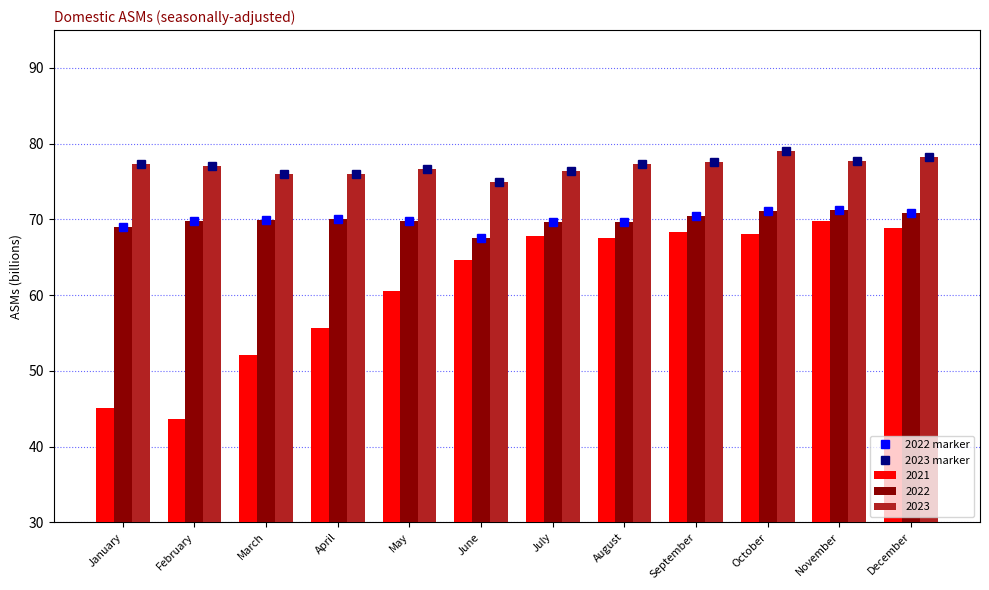

At January, list the series in order from smallest to largest.

2022 marker, 2023 marker